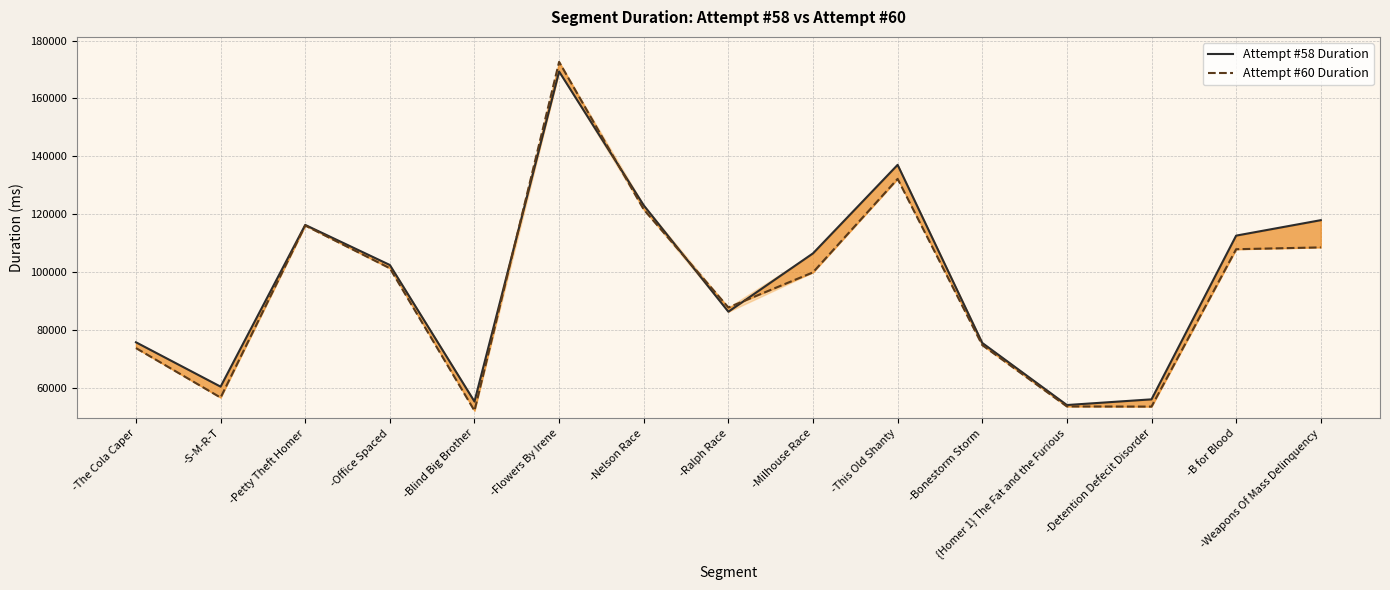

At -Nelson Race, list the series in order from largest to smallest.

Attempt #58 Duration, Attempt #60 Duration